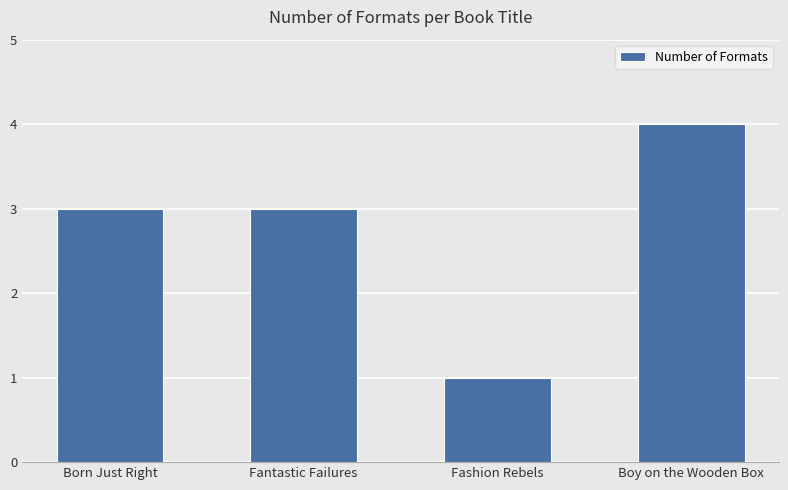

What is the change in value from Fashion Rebels to Boy on the Wooden Box?

+3